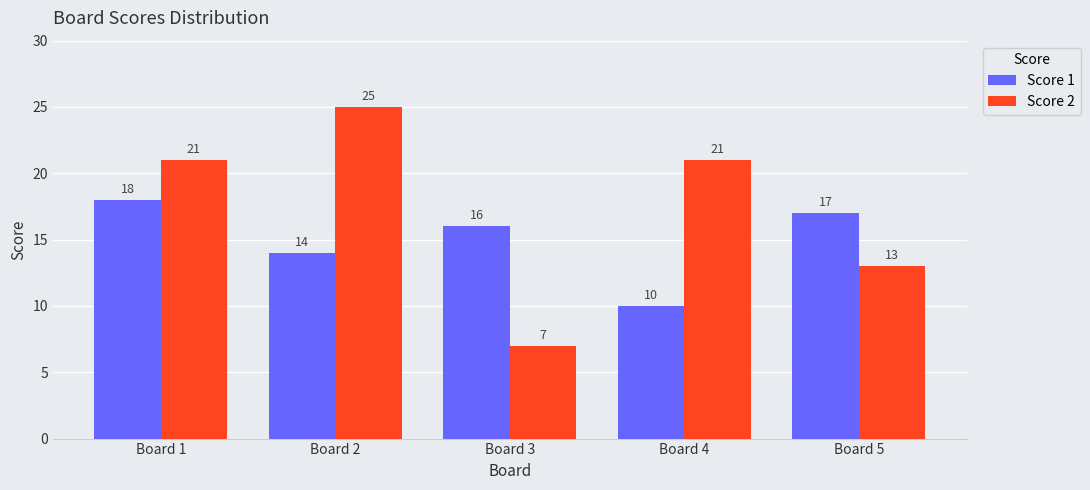

Which label corresponds to the largest value in the chart?

Board 2